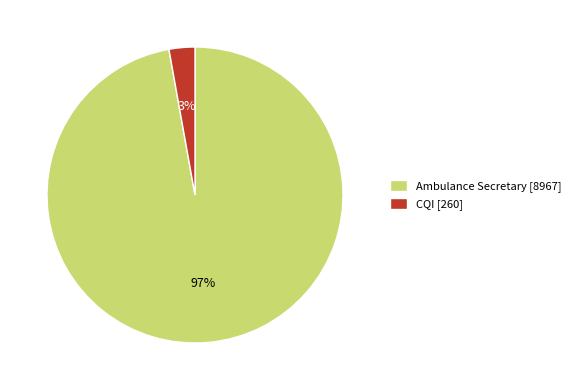

Is there any slice that represents more than half of the pie?

Yes